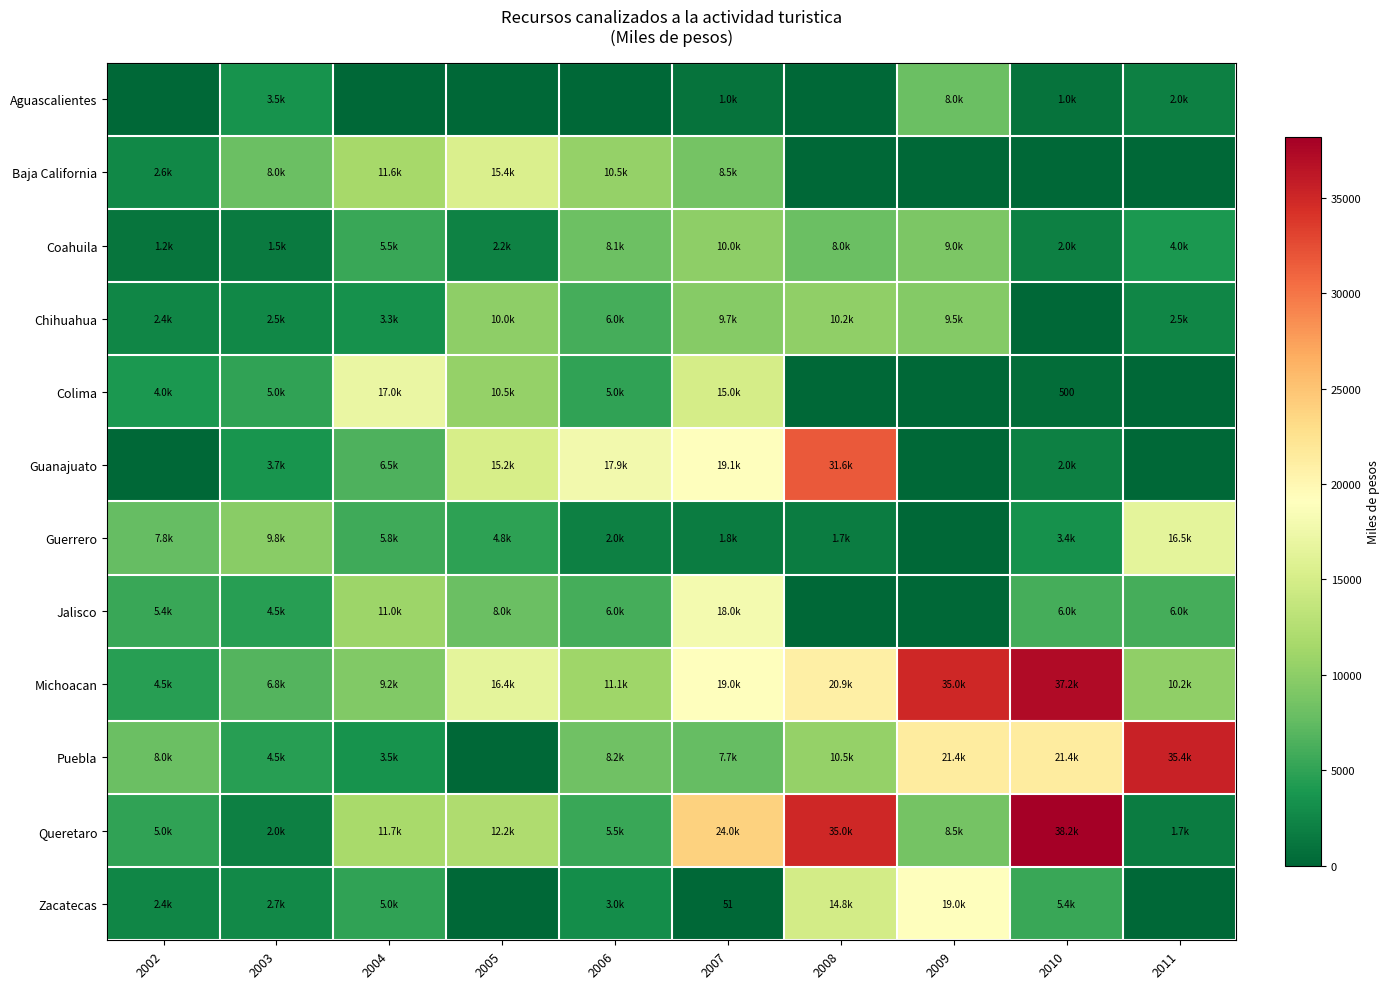

What is the difference between the maximum and minimum values in the Queretaro series?

36500.0